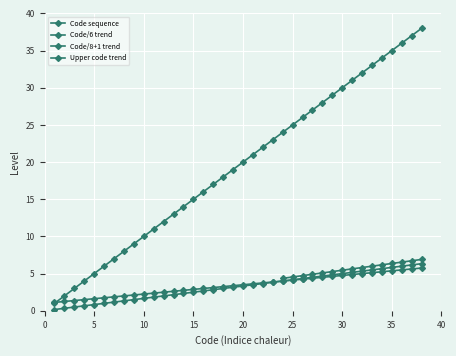

At which label is the value closest to 19?

19